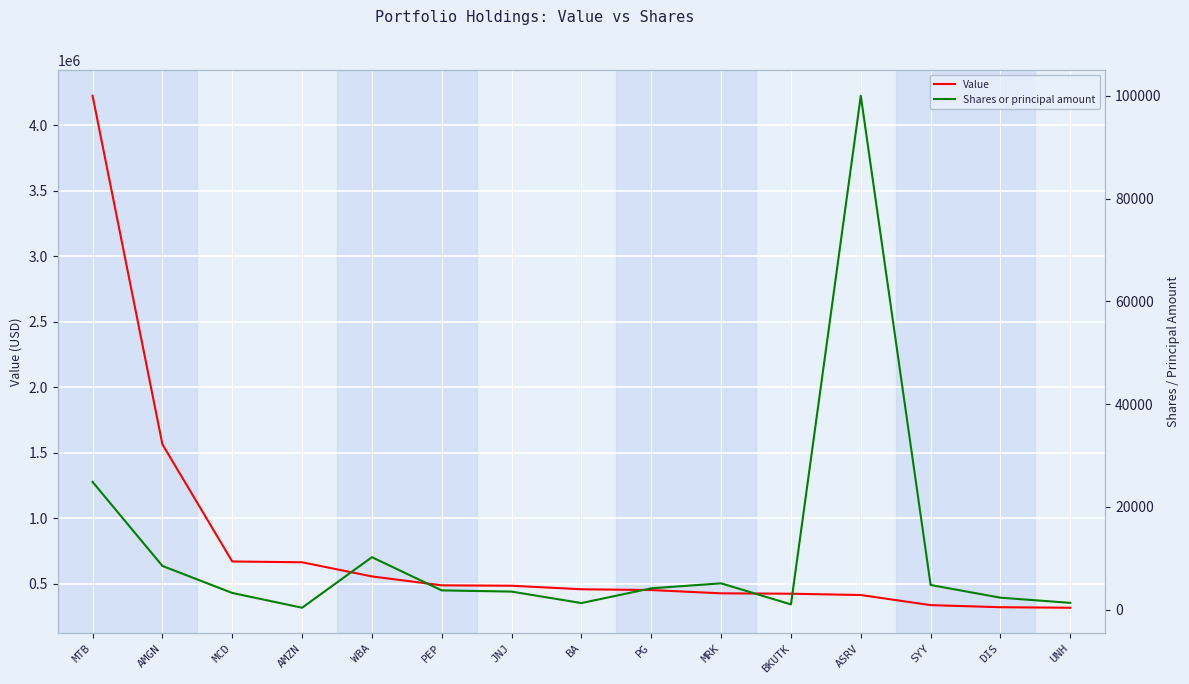

What is the minimum value for Shares or principal amount?

351